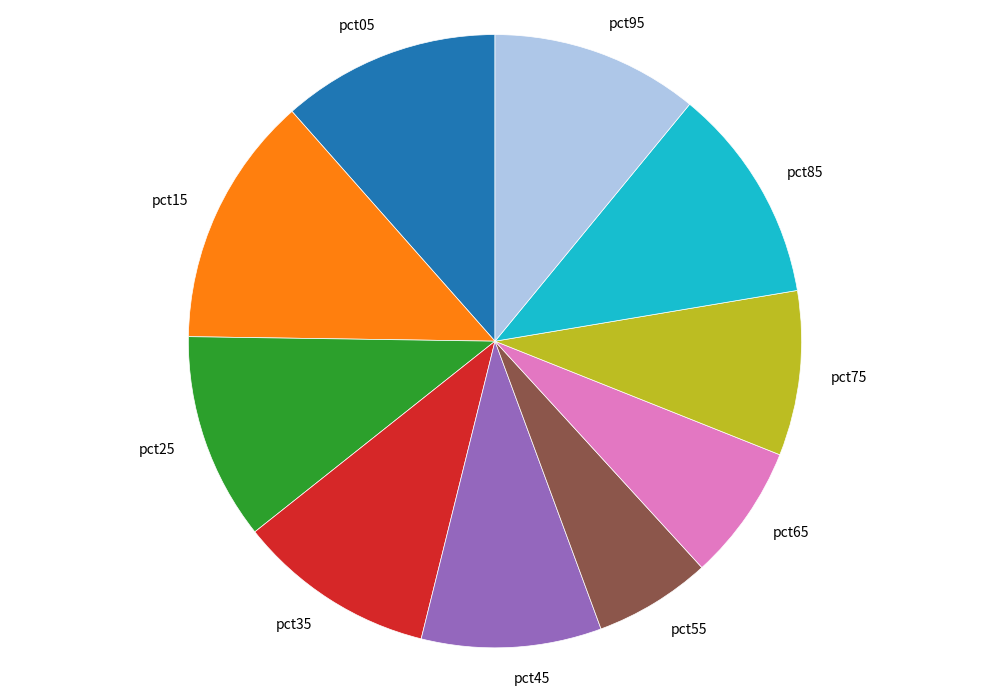

Is the sum of pct85 and pct65 greater than half?

No